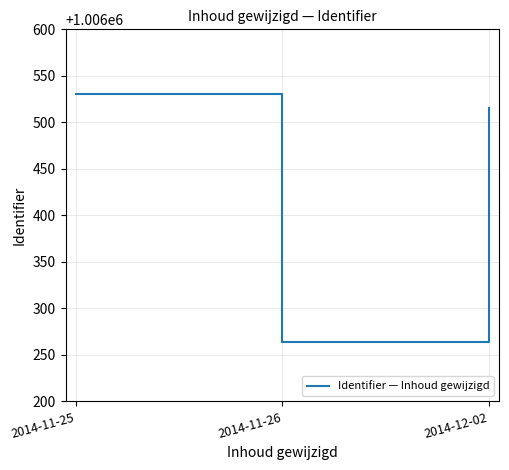

What is the change in value from 2014-11-25 to 2014-12-02?

-15